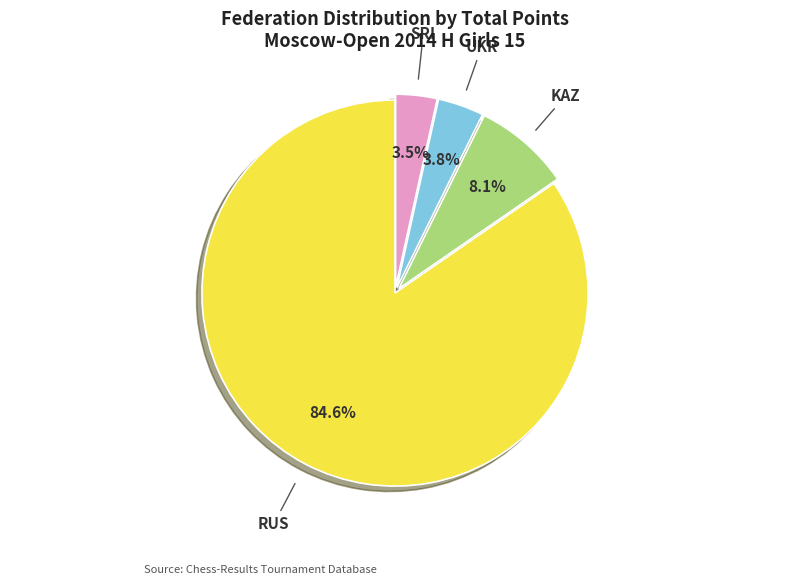

Count the number of slices in the pie.

4